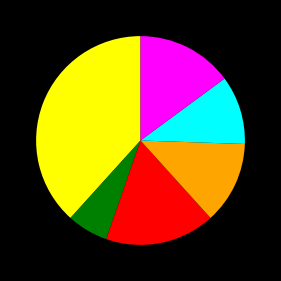

How many segments does this pie chart have?

6